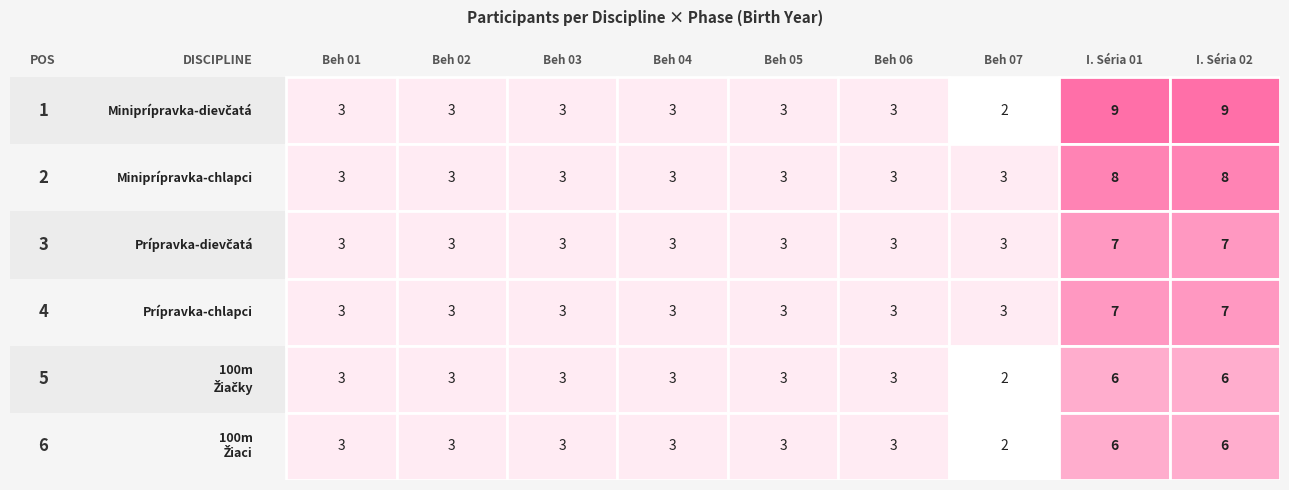

Which has a higher value, Beh 06 or Beh 04?

Beh 06